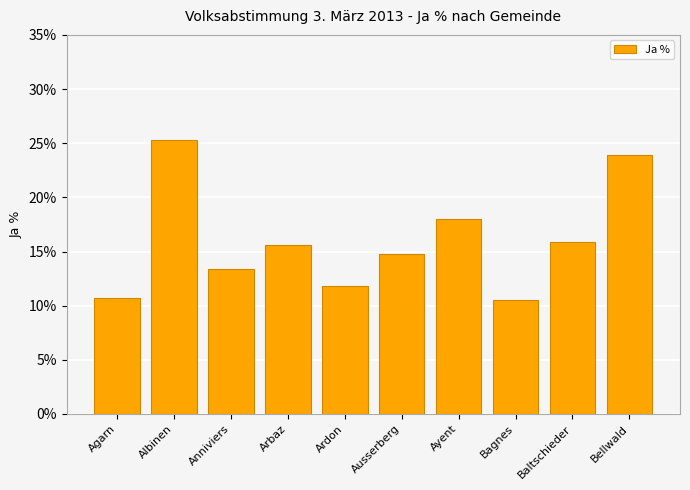

What is the change in value from Anniviers to Ayent?

+4.7